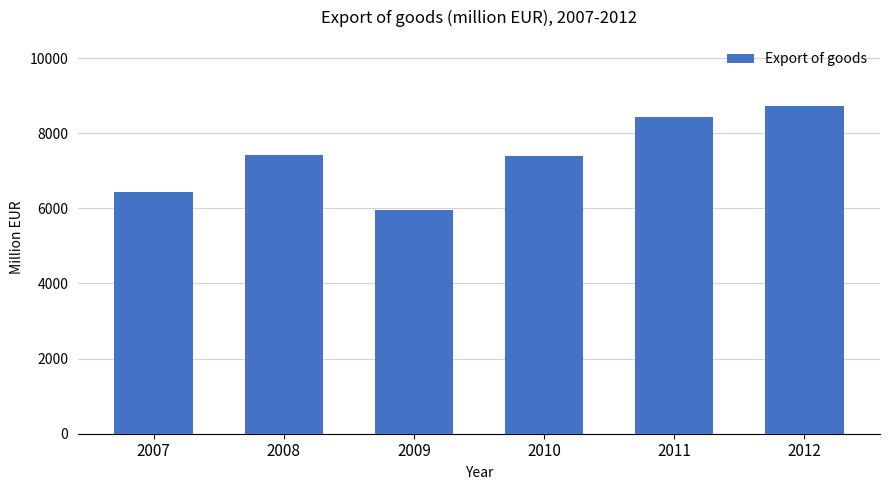

What is the average value?

7399.2